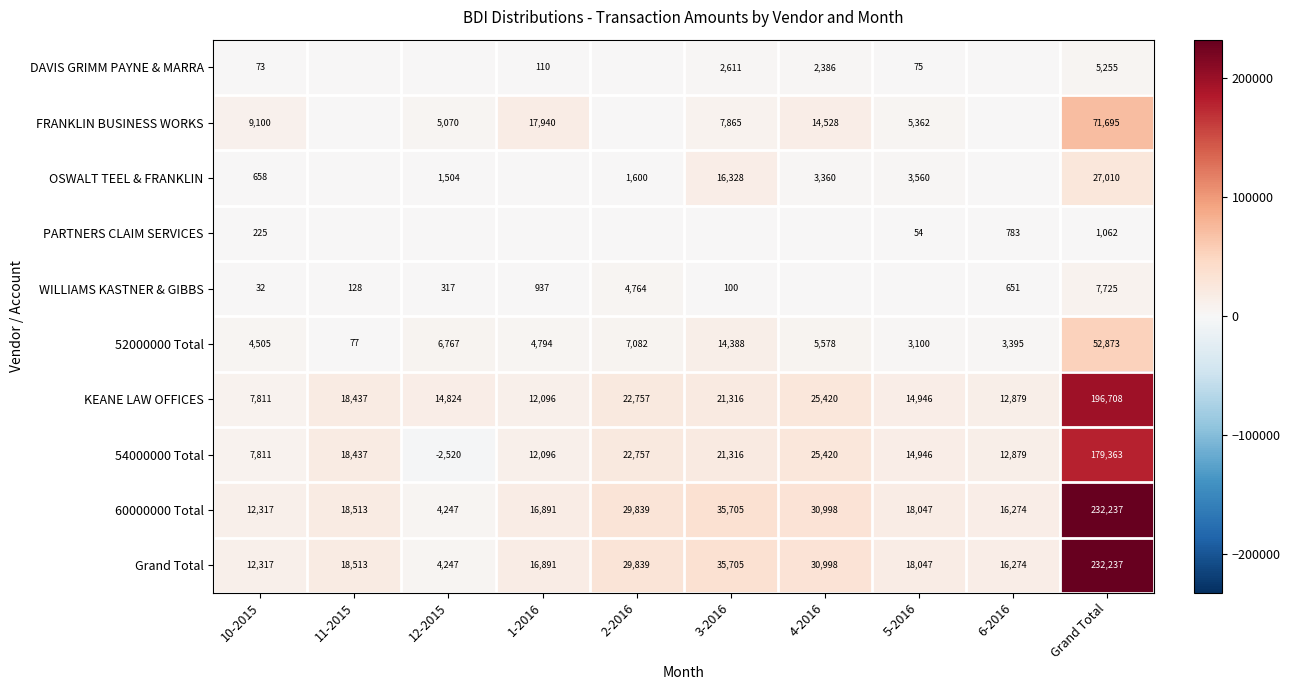

What is the spread (max minus min) of values at Grand Total?

231175